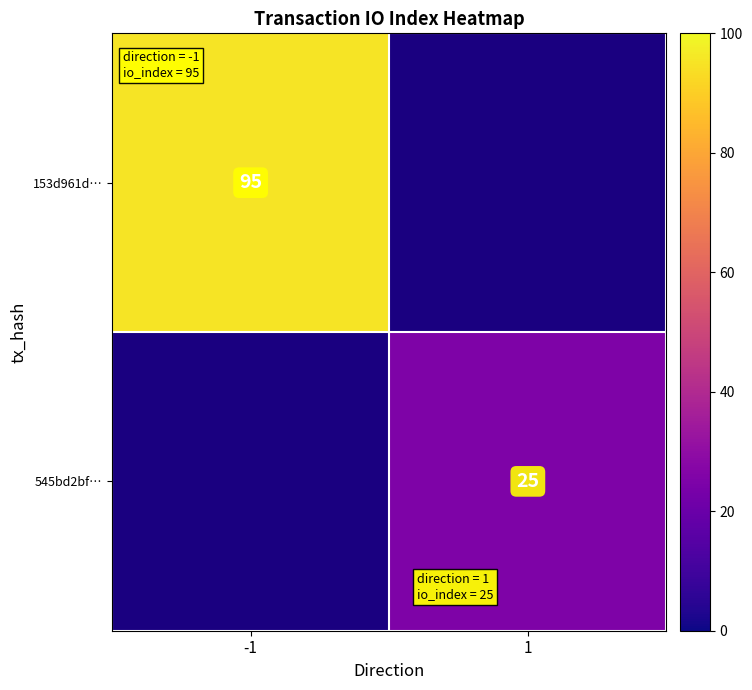

Which label corresponds to the smallest value in the chart?

1